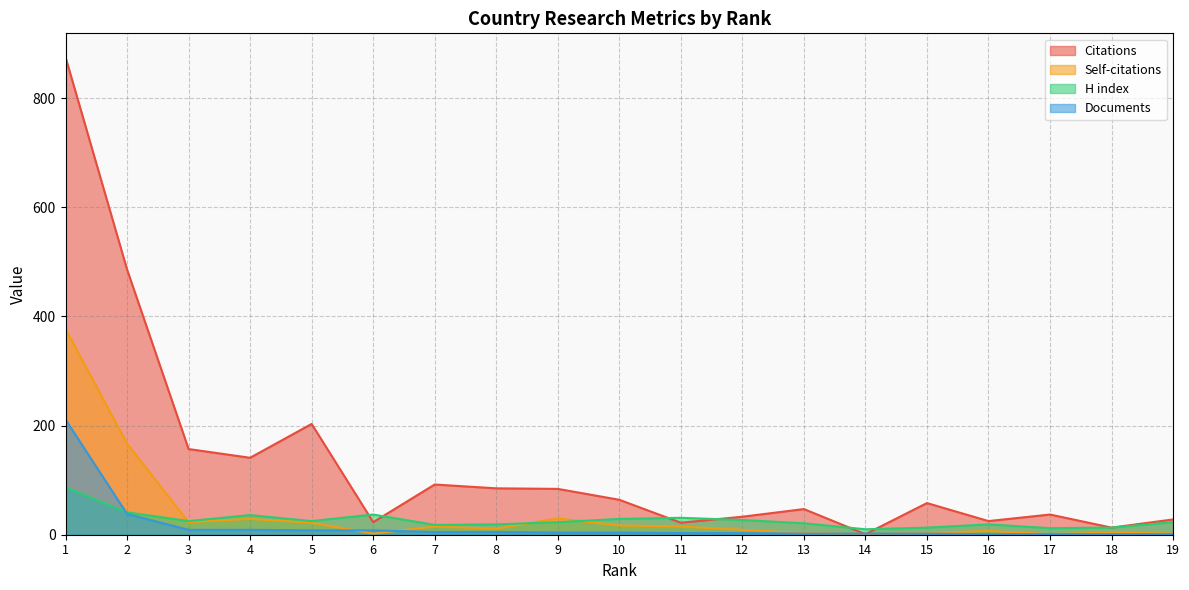

Reading right to left, transcribe all the data shown in this chart.

Citations: 28	13	37	25	58	1	47	33	22	64	84	85	92	23	203	141	157	486	875
Self-citations: 2	4	1	7	3	1	3	9	15	17	30	11	15	2	22	29	23	167	377
H index: 23	13	12	19	13	10	21	27	31	29	23	19	18	37	25	36	25	41	87
Documents: 1	1	1	1	2	2	2	3	3	4	4	5	5	8	8	9	9	38	211